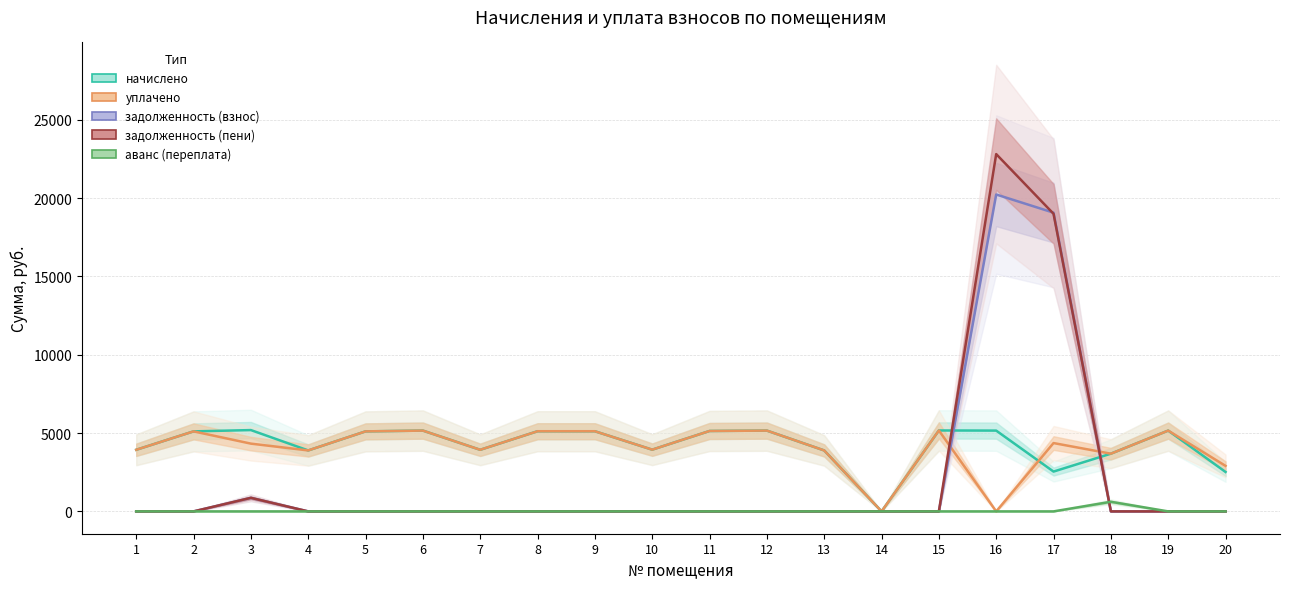

What value does the уплачено series have at 17?

4362.9